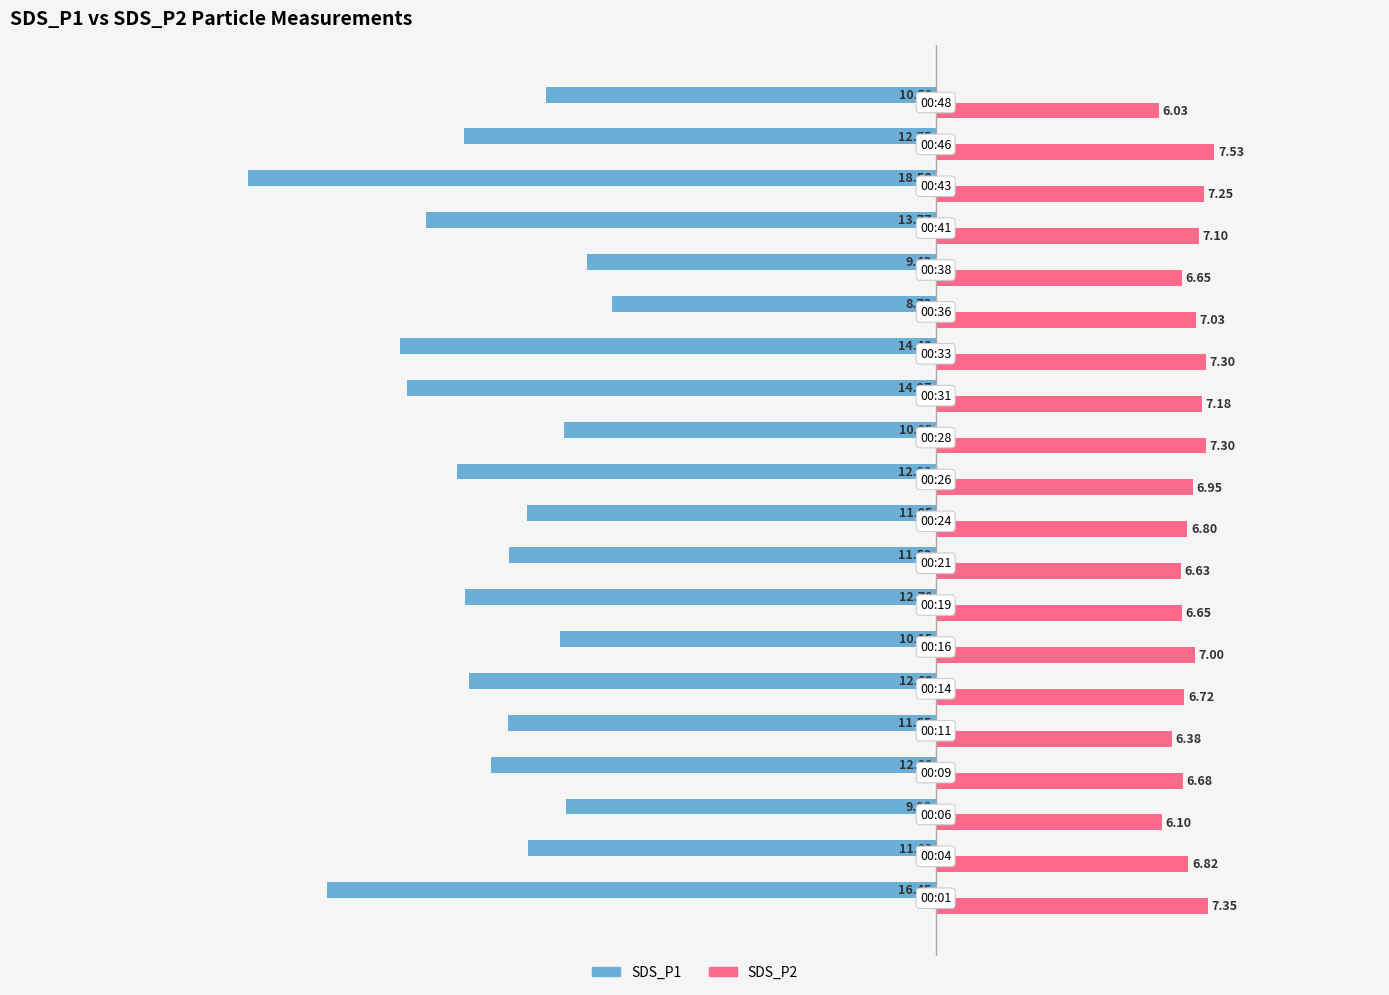

How many data points does each series have?

20